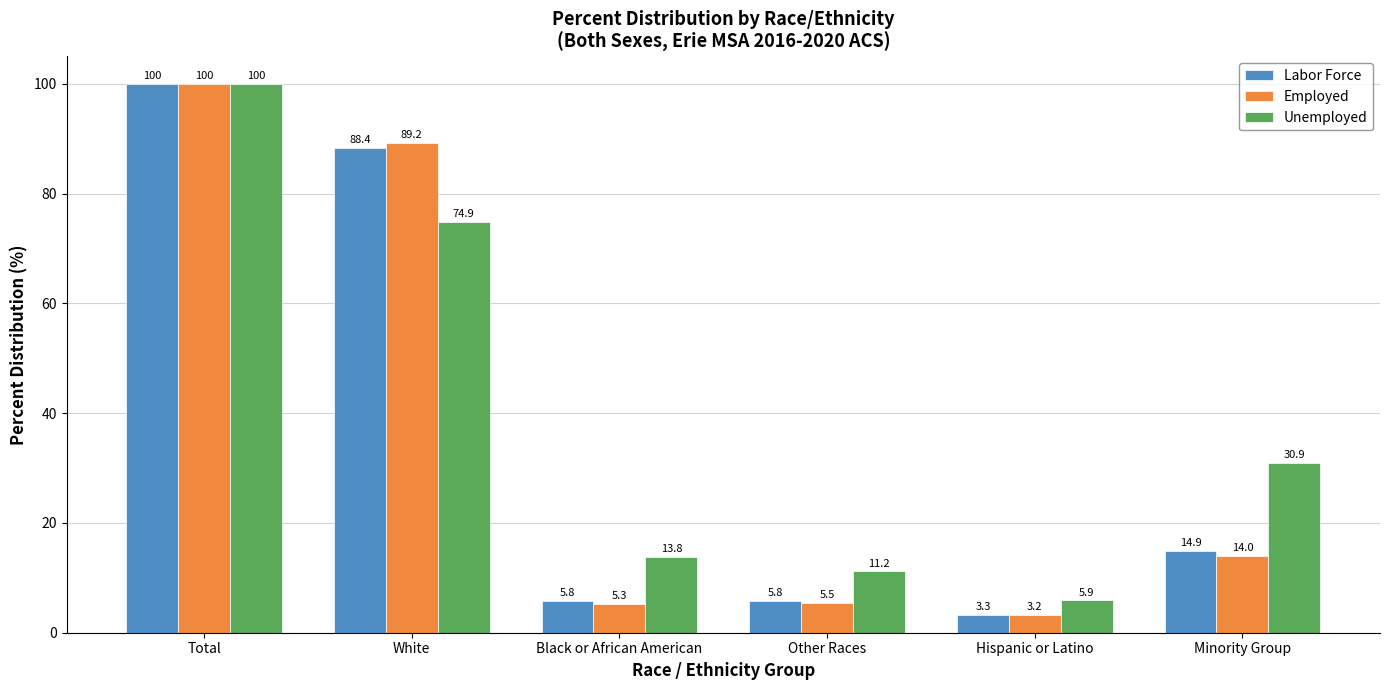

What are all the series names shown in the legend?

Labor Force, Employed, Unemployed